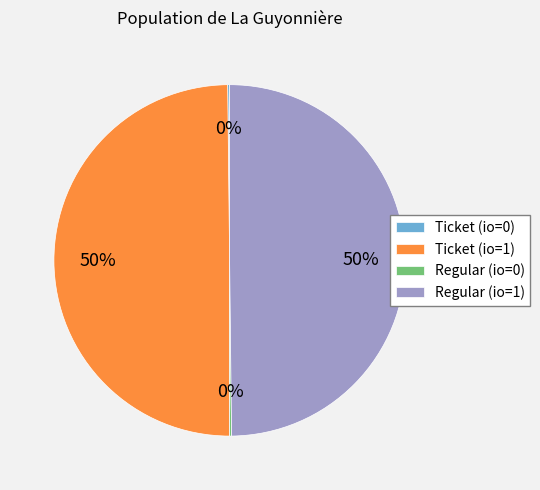

To the nearest percent, what is the average slice percentage?

25%